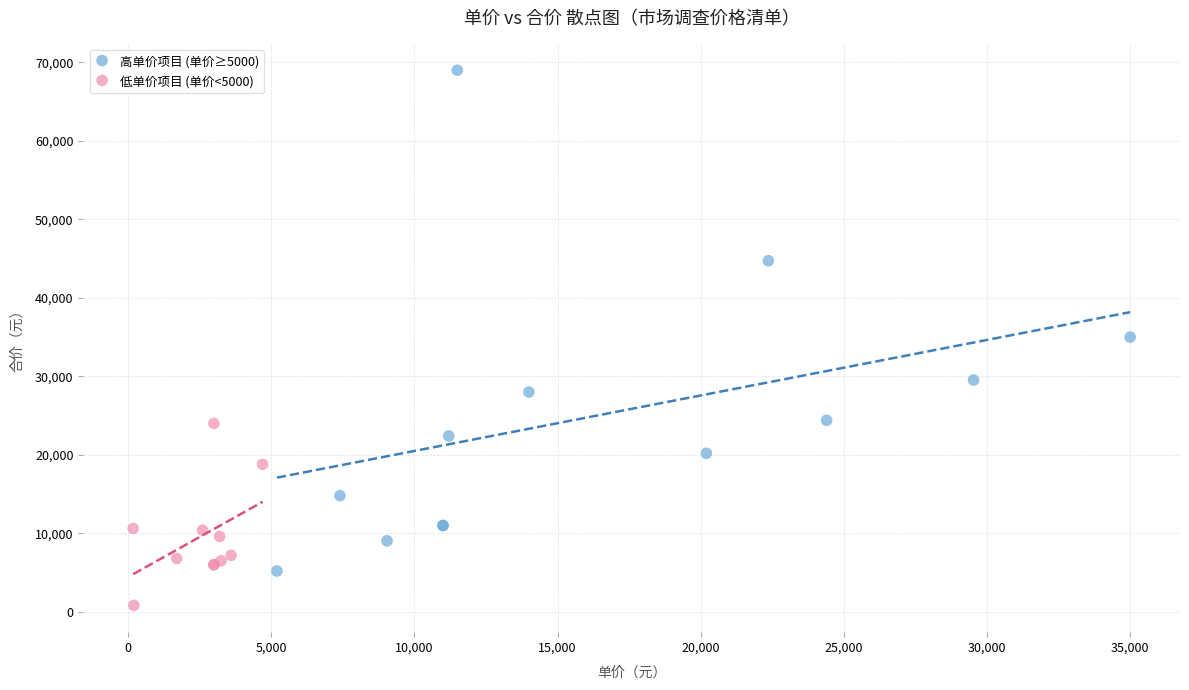

Which series contains the highest Y value?

高单价项目 (单价≥5000)